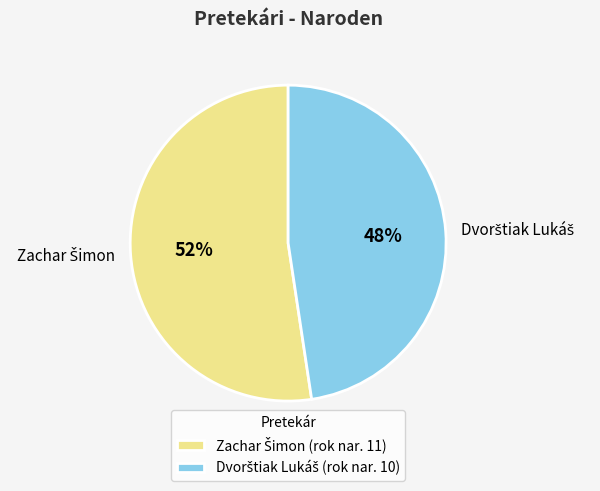

Is there any slice that represents more than half of the pie?

Yes